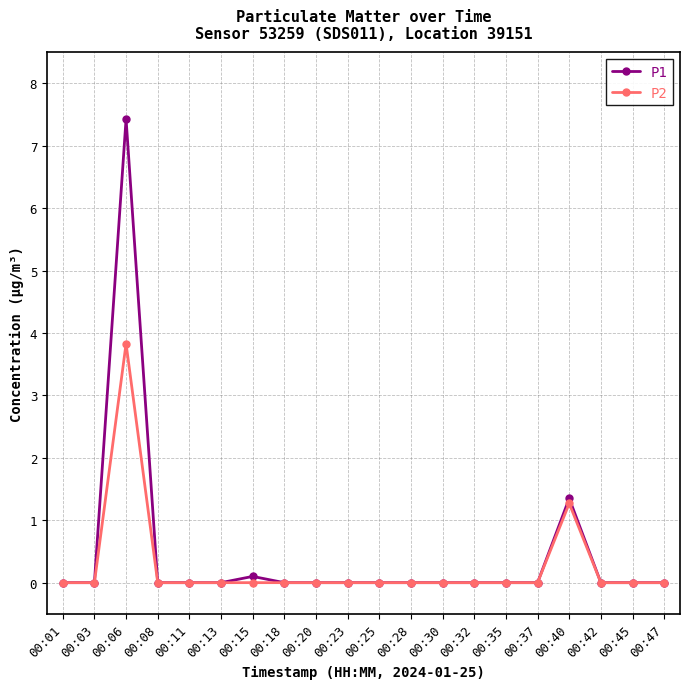

Where is P1 nearest to the value 3?

00:40